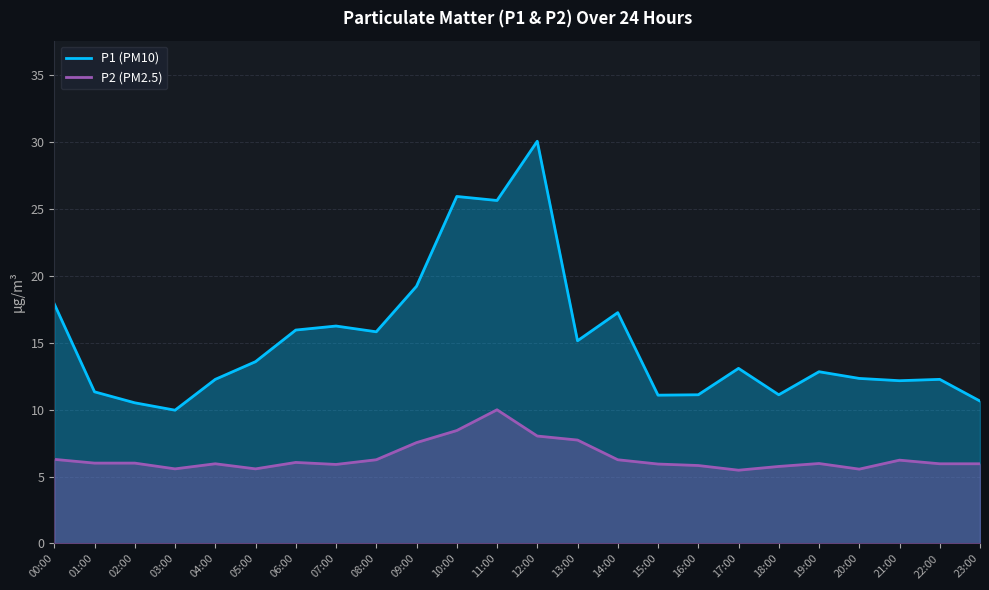

What are all the series names shown in the legend?

P1 (PM10), P2 (PM2.5)